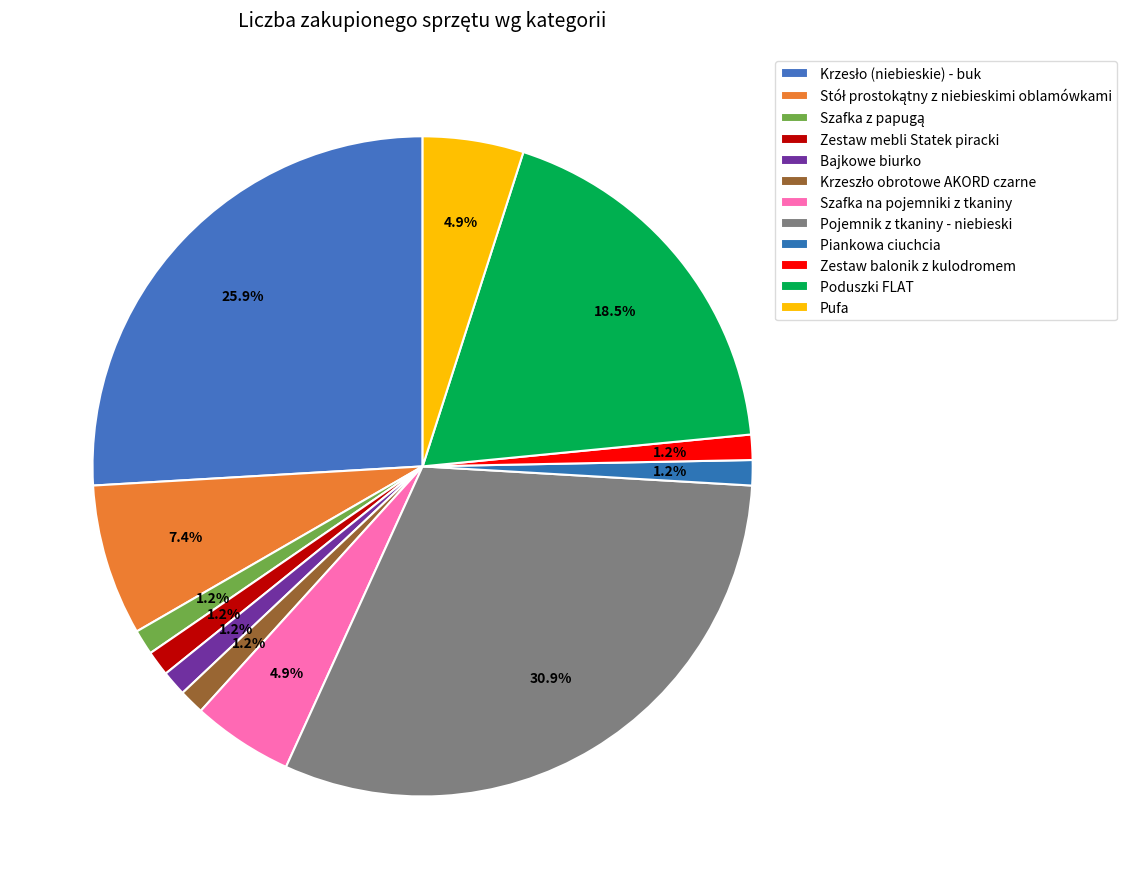

Approximately how many times larger is the value at Piankowa ciuchcia compared to Zestaw balonik z kulodromem?

1.0